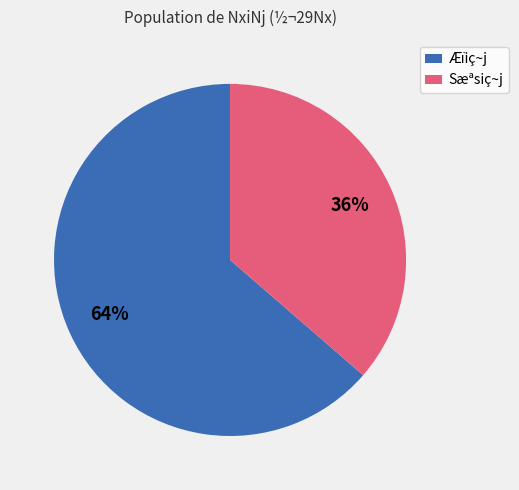

What percentage is the Æïiç~j slice, to the nearest percent?

64%